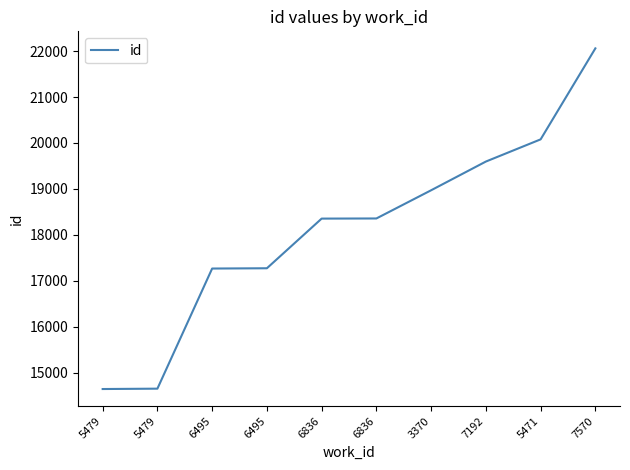

Is this an area chart (filled region under the line)?

No